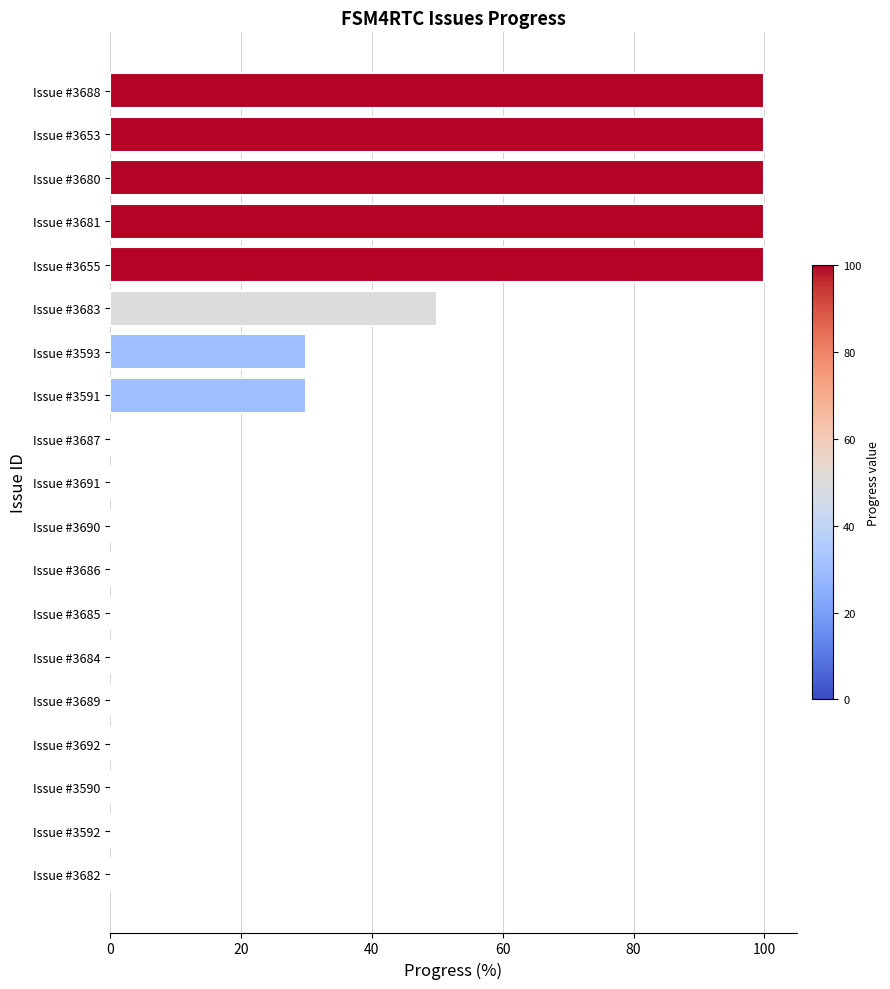

What is the maximum value shown in the chart?

100